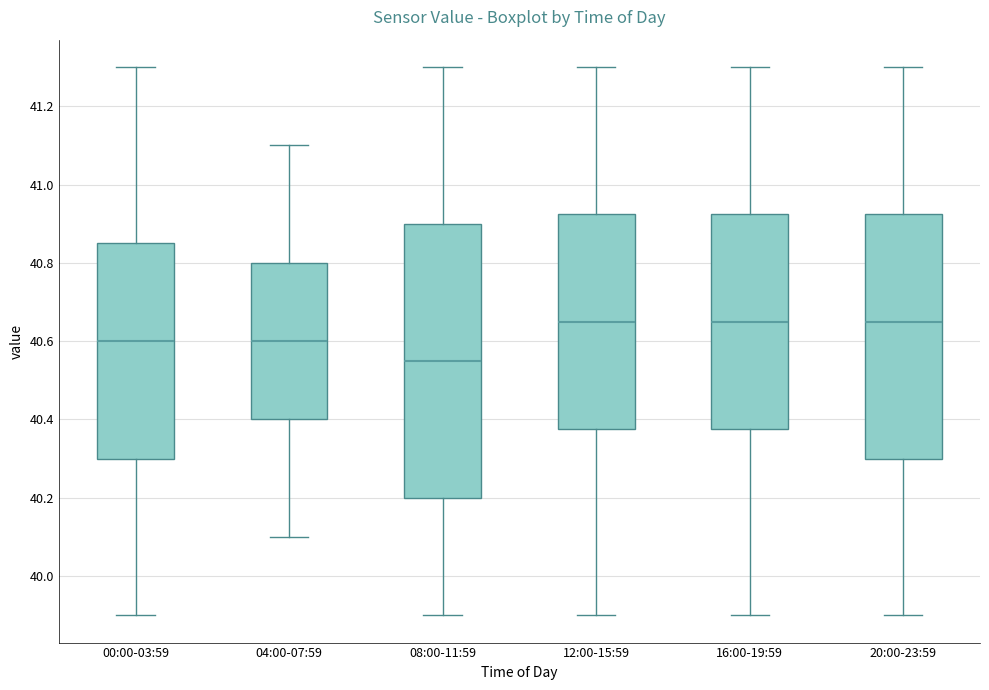

Where is the lower edge of the box for 16:00-19:59 on the y-axis? The values are not printed on the chart, so give them approximately, as read against the axis.

40.38